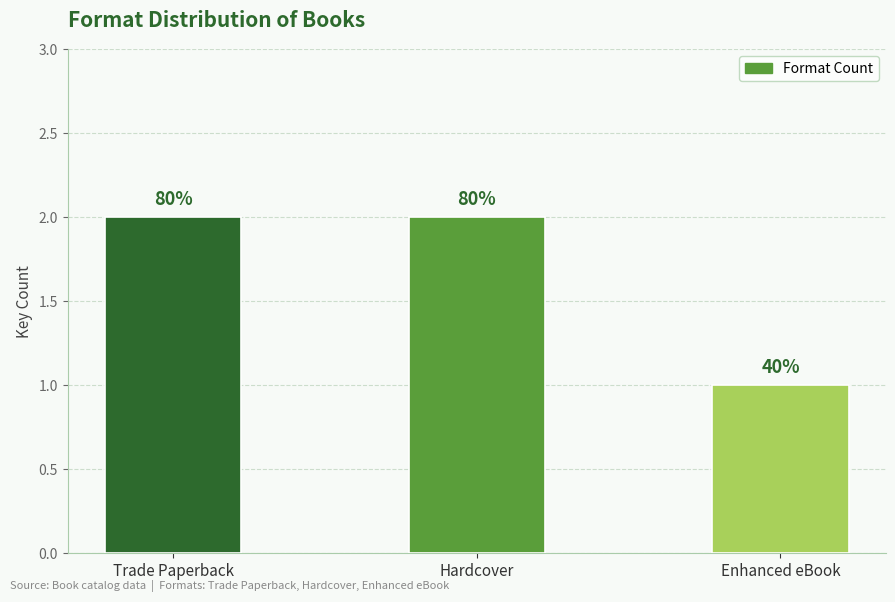

How many bars are there in total?

3